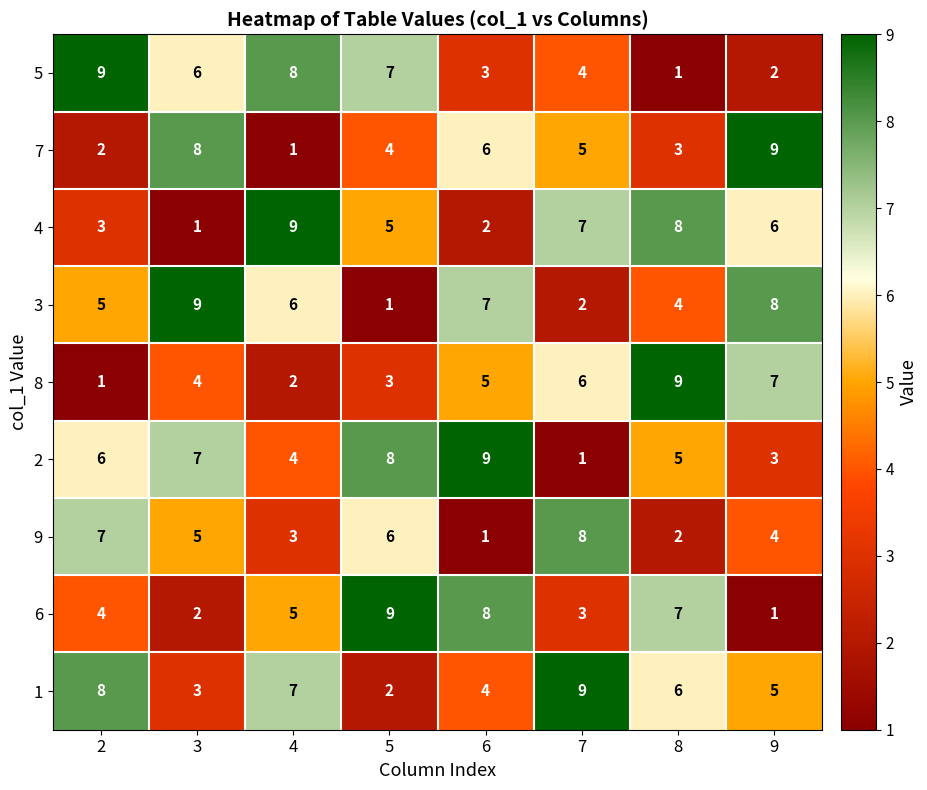

List the labels in order of 2 value, smallest first.

7, 9, 4, 8, 2, 3, 5, 6